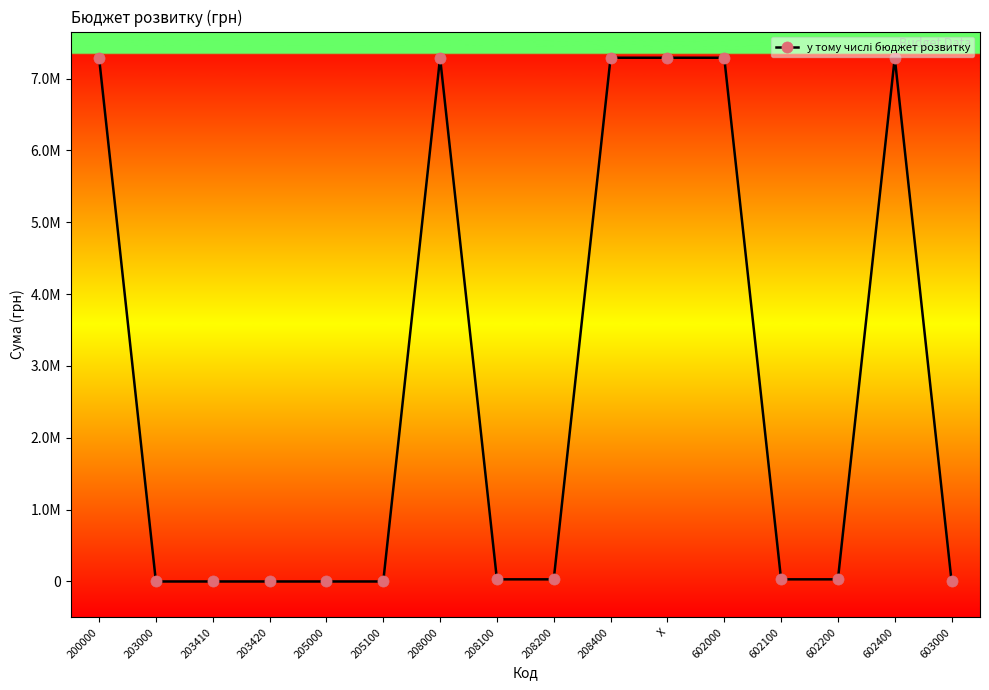

How many points are higher than both their immediate neighbors (excluding endpoints)?

2